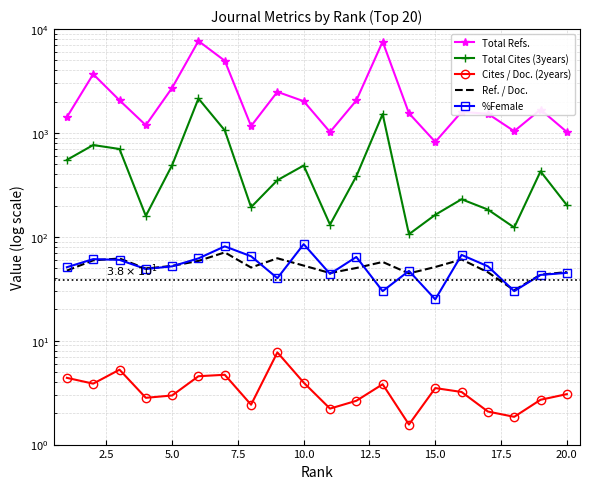

Which series has the largest total across all categories?

Total Refs.